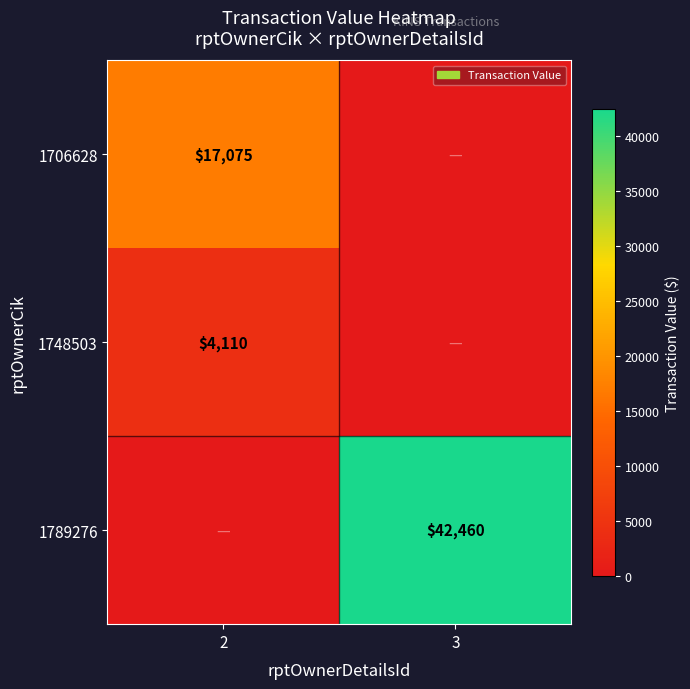

The 1748503 series shows 4110 at 2. True or false?

True